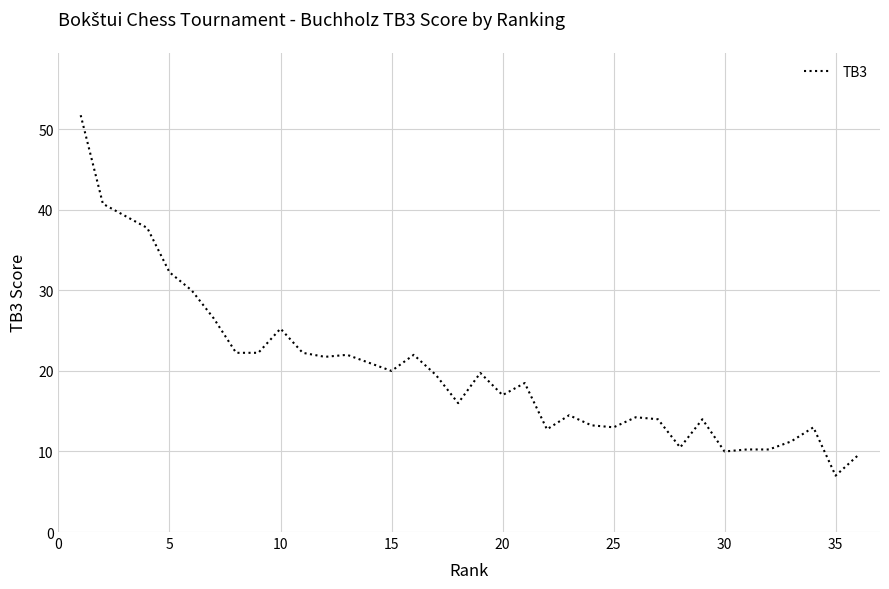

What is the greatest value displayed?

51.8